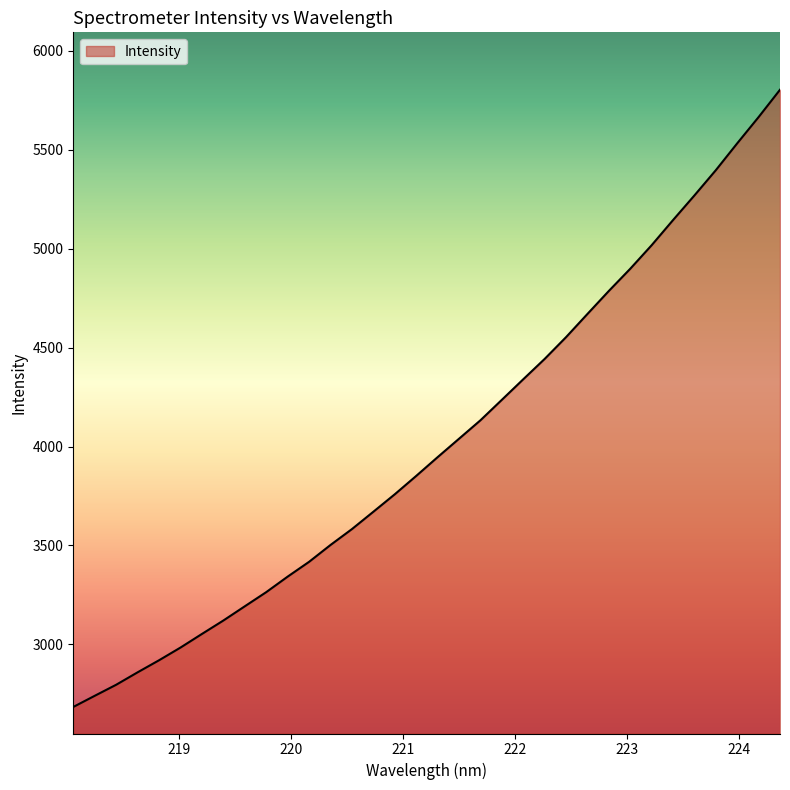

Count the number of data series in this chart.

1